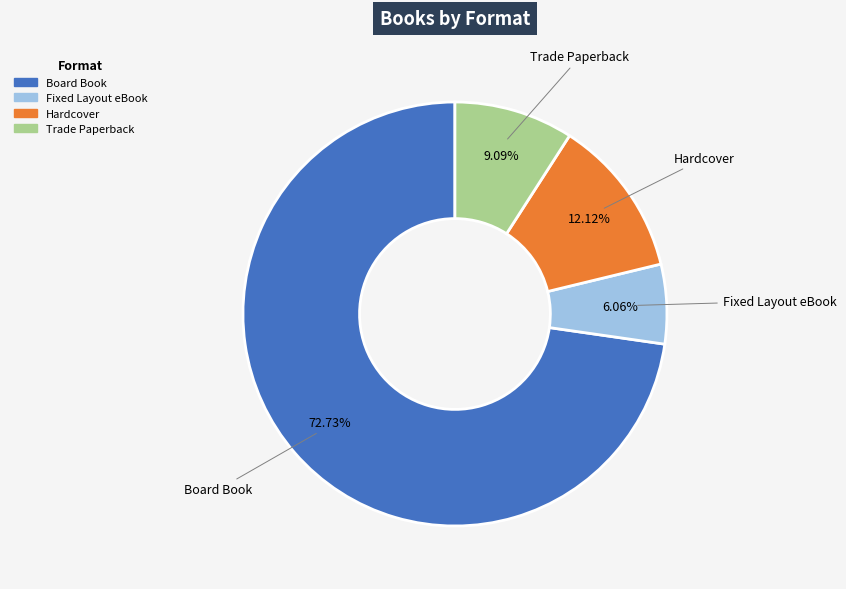

How much of the chart is everything except Board Book?

27.3%